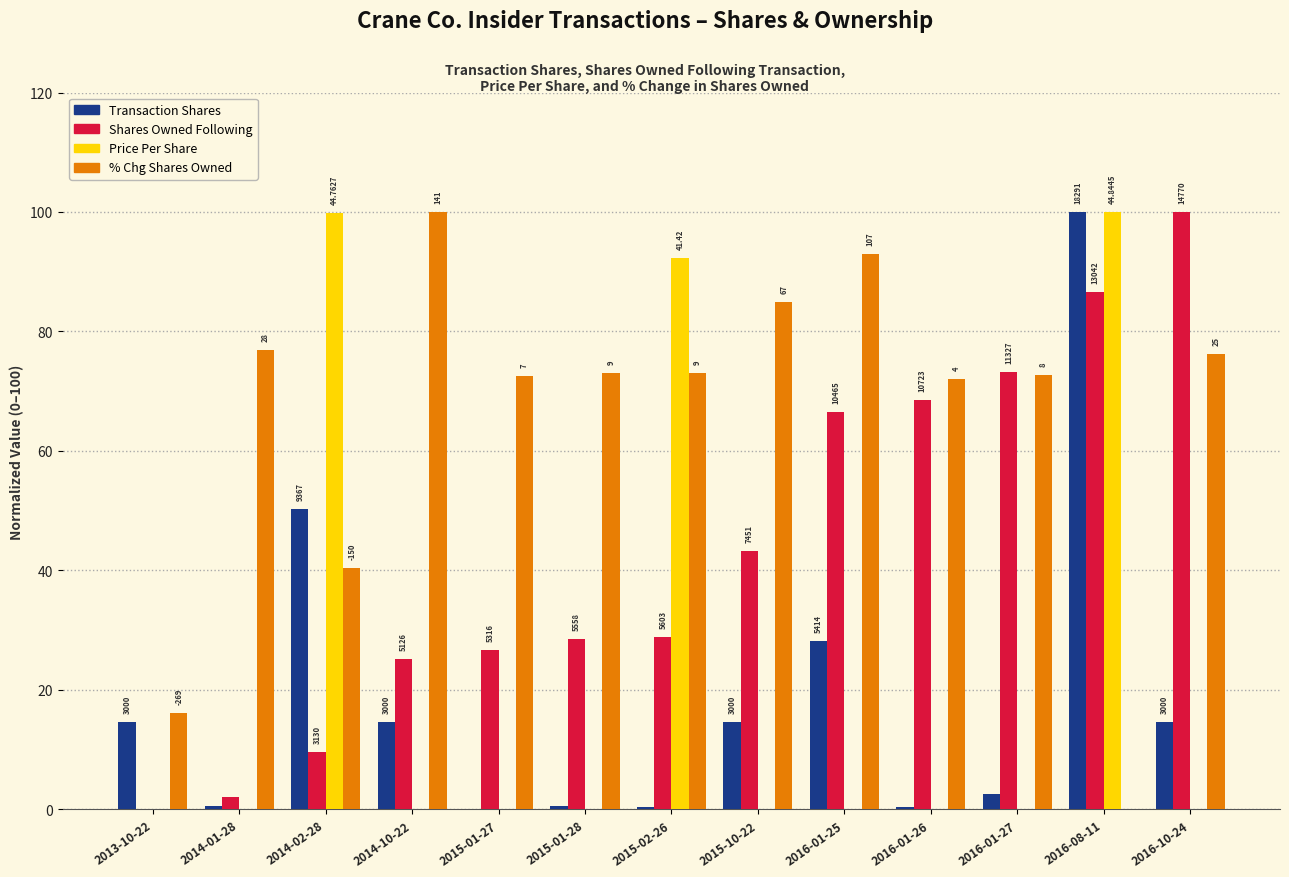

The value of % Chg Shares Owned at 2013-10-22 is 8.0. True or false?

False